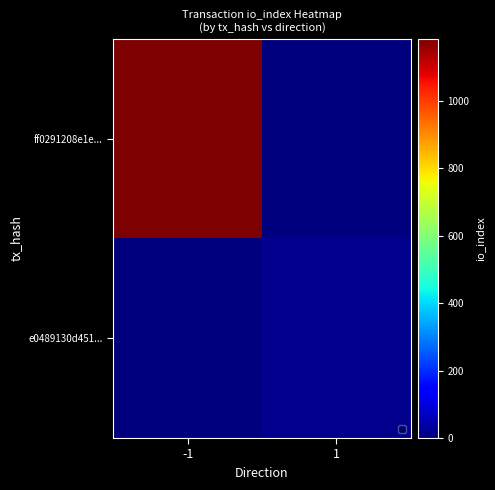

List the series in order of their overall mean, highest first.

ff0291208e1e..., e0489130d451...